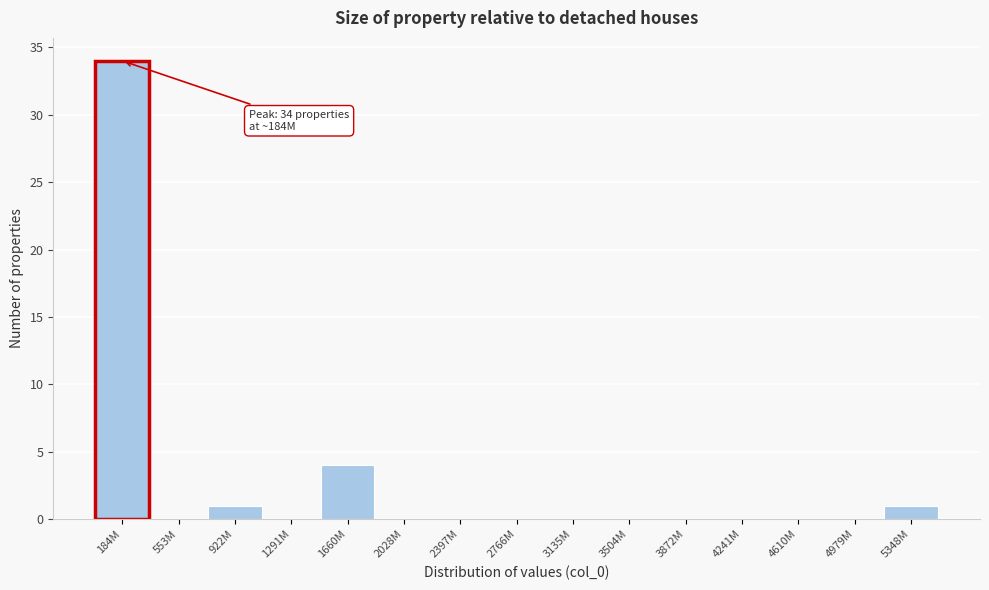

Reading left to right, what are all the values shown in this chart?

184M=34	553M=0	922M=1	1291M=0	1660M=4	2028M=0	2397M=0	2766M=0	3135M=0	3504M=0	3872M=0	4241M=0	4610M=0	4979M=0	5348M=1